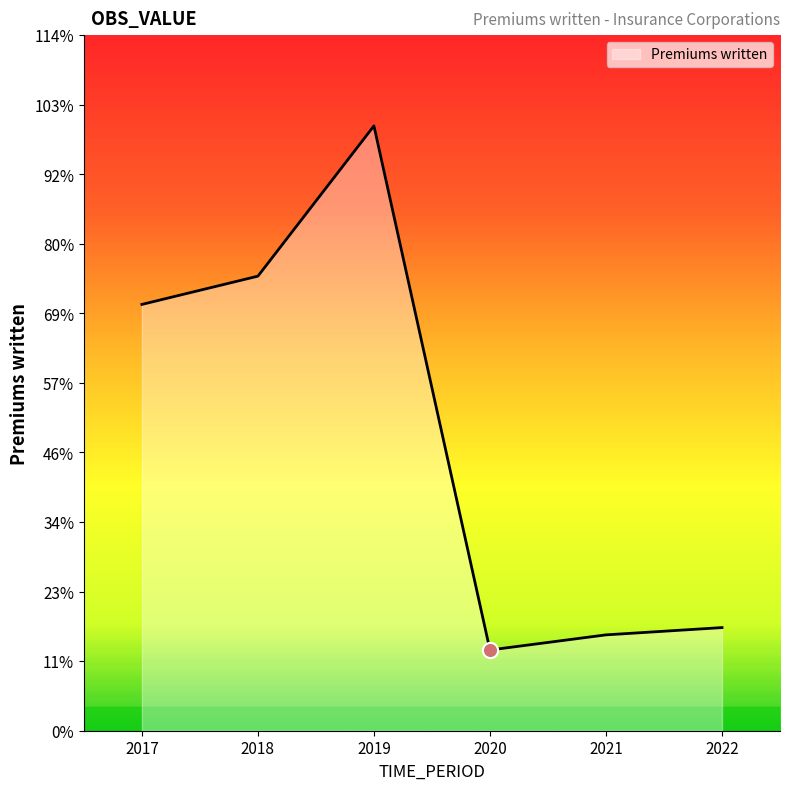

Approximately how many times larger is the value at 2019 compared to 2018?

1.3